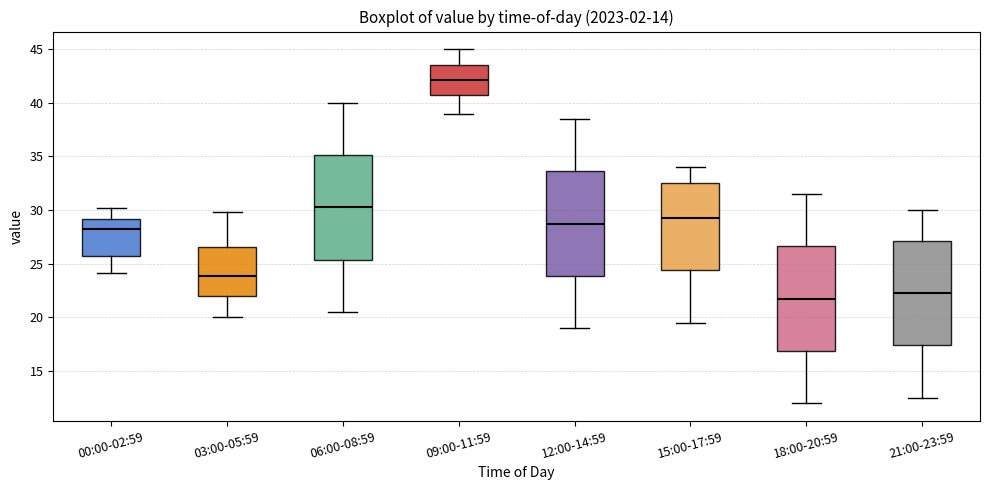

Reading left to right, transcribe this box plot: for each box, give where its median line is, the range the box spans, and where its two whiskers end, as read against the y-axis. The values are not printed on the chart, so give them approximately, as read against the axis.

00:00-02:59: median 28.0, box 25.5 to 29.0, whiskers 24.0 to 30.0
03:00-05:59: median 24.0, box 22.0 to 26.5, whiskers 20.0 to 30.0
06:00-08:59: median 30.5, box 25.5 to 35.0, whiskers 20.5 to 40.0
09:00-11:59: median 42.0, box 41.0 to 43.5, whiskers 39.0 to 45.0
12:00-14:59: median 29.0, box 24.0 to 33.5, whiskers 19.0 to 38.5
15:00-17:59: median 29.5, box 24.5 to 32.5, whiskers 19.5 to 34.0
18:00-20:59: median 22.0, box 17.0 to 26.5, whiskers 12.0 to 31.5
21:00-23:59: median 22.5, box 17.5 to 27.0, whiskers 12.5 to 30.0